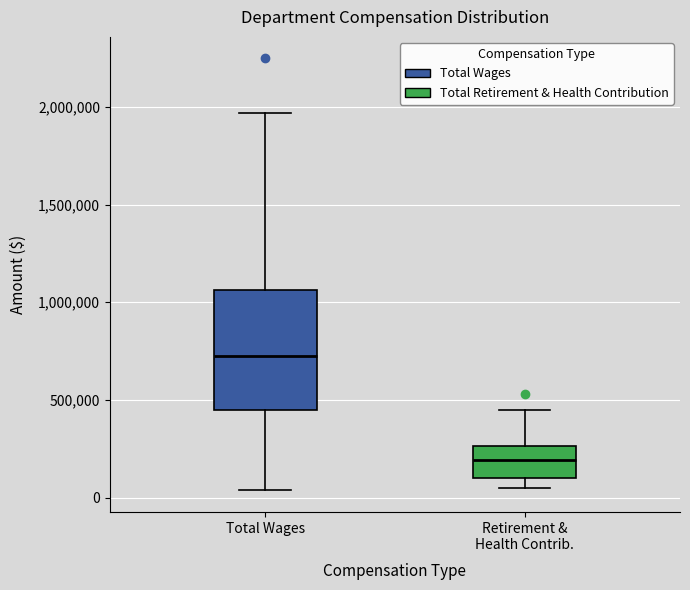

Reading left to right, transcribe this box plot: for each box, give where its median line is, the range the box spans, and where its two whiskers end, as read against the y-axis. The values are not printed on the chart, so give them approximately, as read against the axis.

Total Wages: median 750000, box 450000 to 1050000, whiskers 50000 to 1950000
Retirement & Health Contrib.: median 200000, box 100000 to 250000, whiskers 50000 to 450000